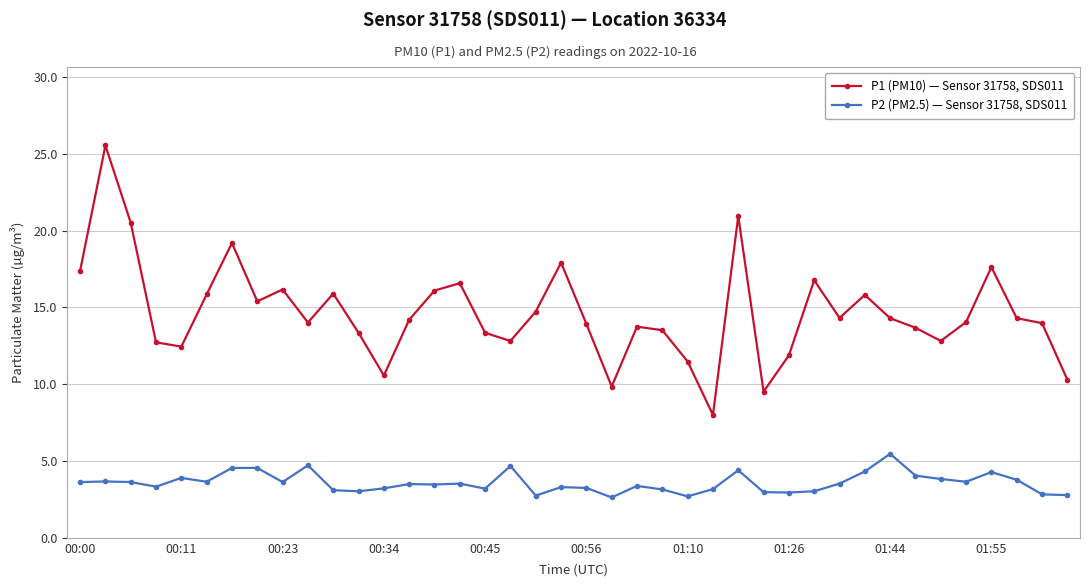

What is the value of the P1 (PM10) — Sensor 31758, SDS011 point at the 1st from the left?

17.4